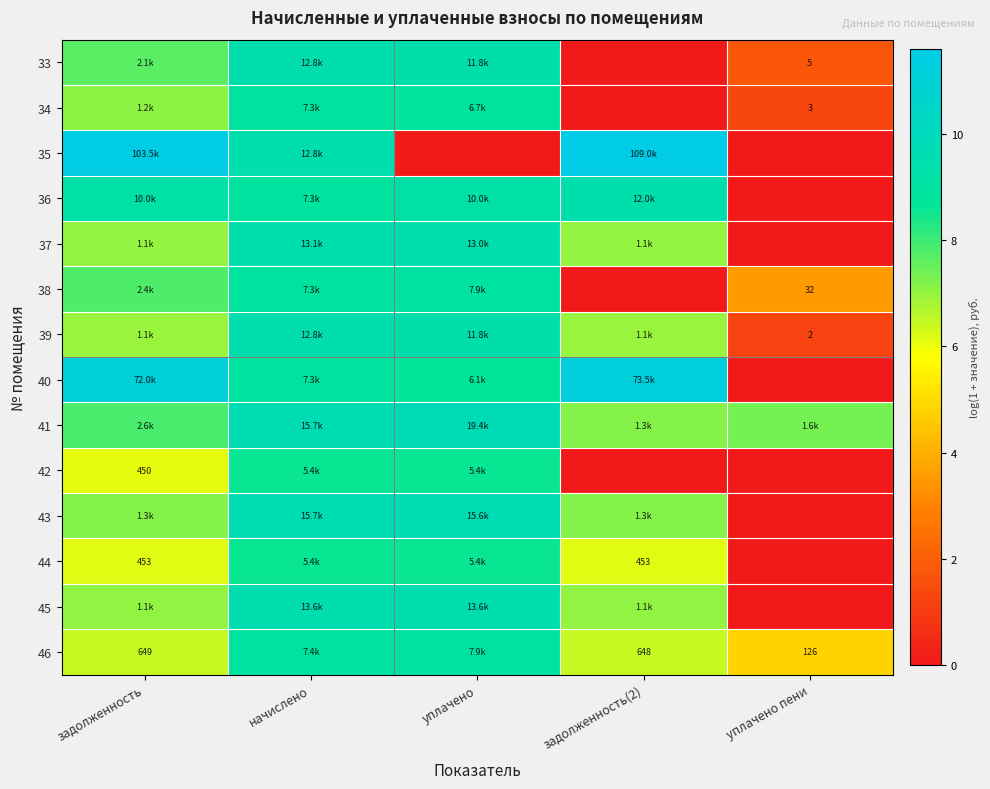

At which category does the chart reach its minimum across all series?

задолженность(2)